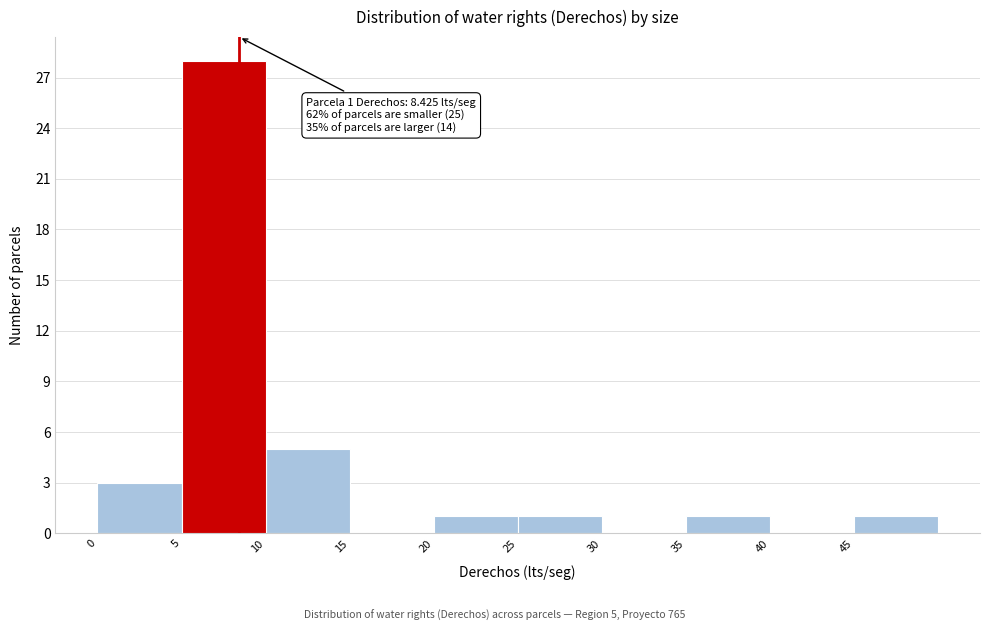

Which range on the x-axis has the tallest bar?

5 to 10